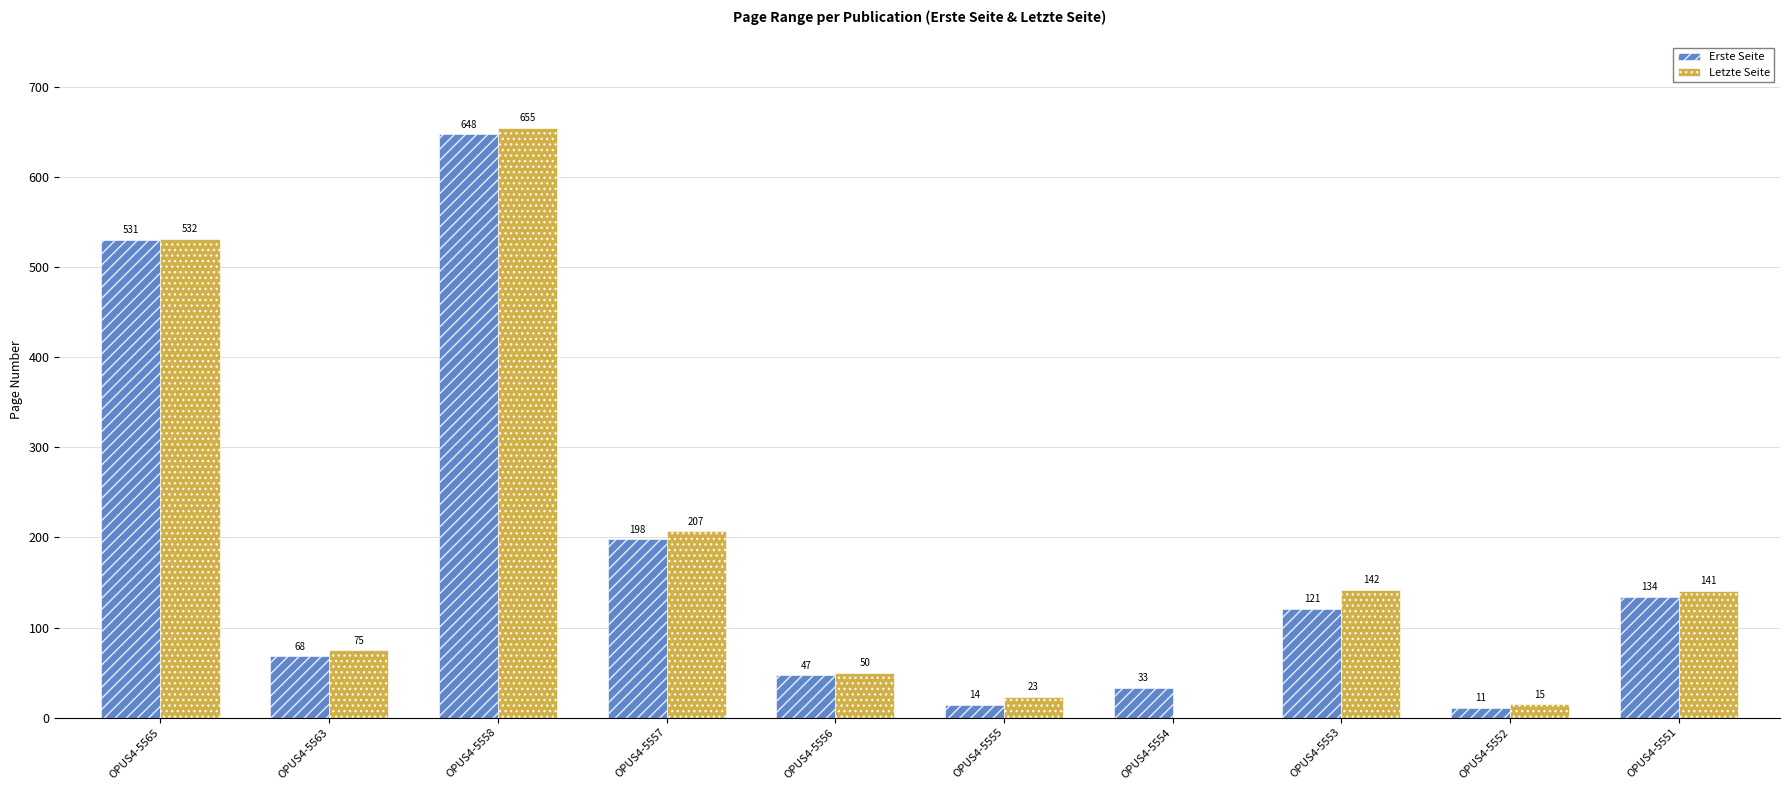

What is the sum of all Erste Seite values?

1805